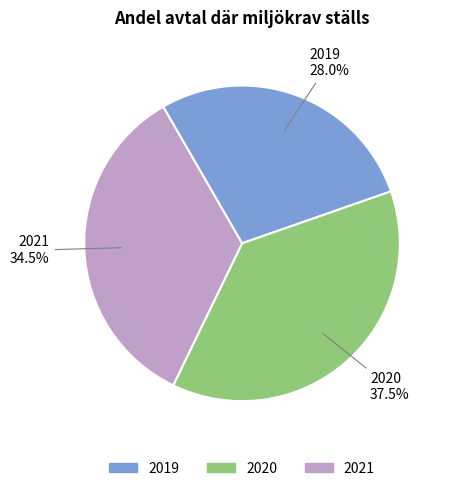

To the nearest percent, what is the difference between the largest and smallest slice percentages?

10%